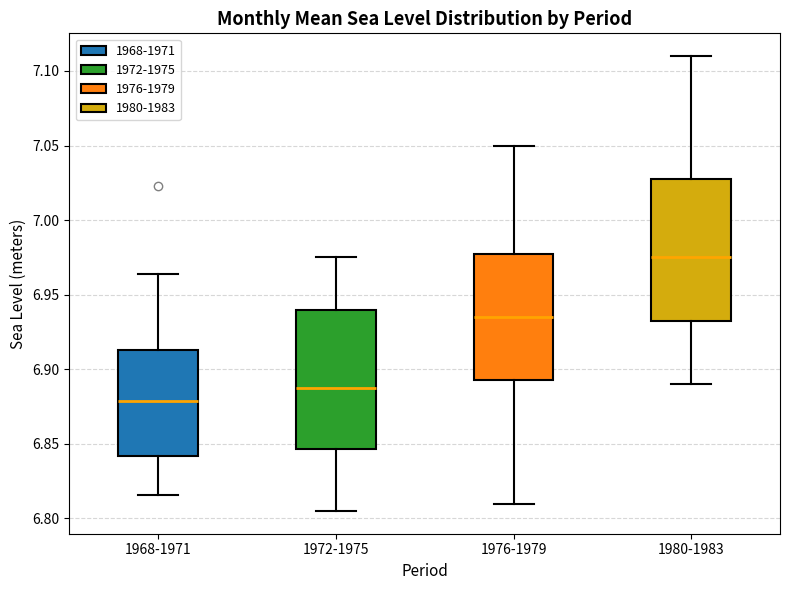

Which box has the highest median line?

1980-1983